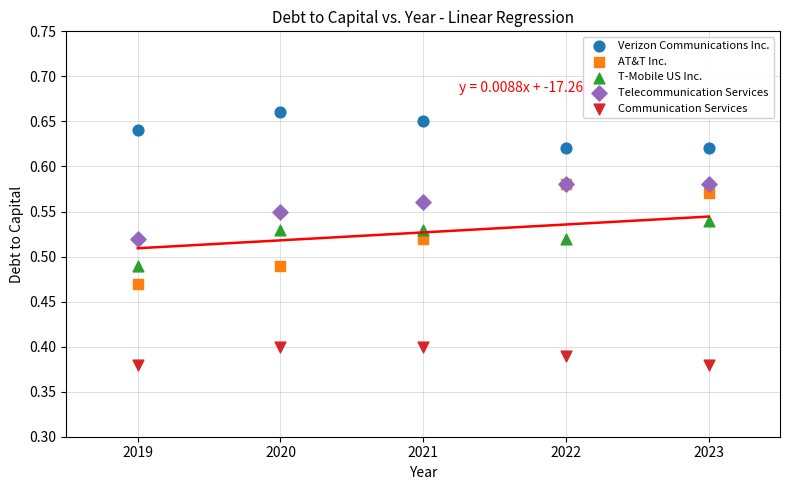

Which series contains the lowest Y value?

Communication Services